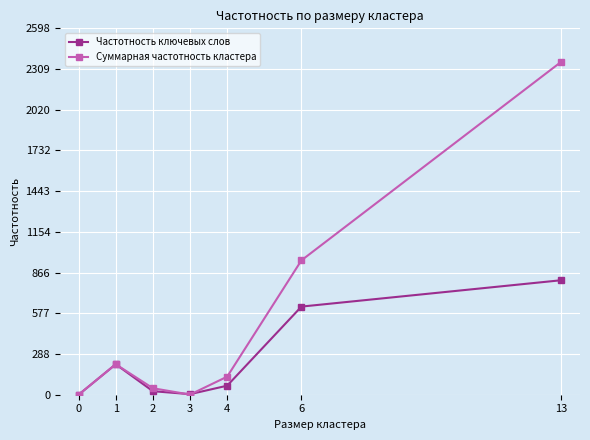

What are all the series names shown in the legend?

Частотность ключевых слов, Суммарная частотность кластера